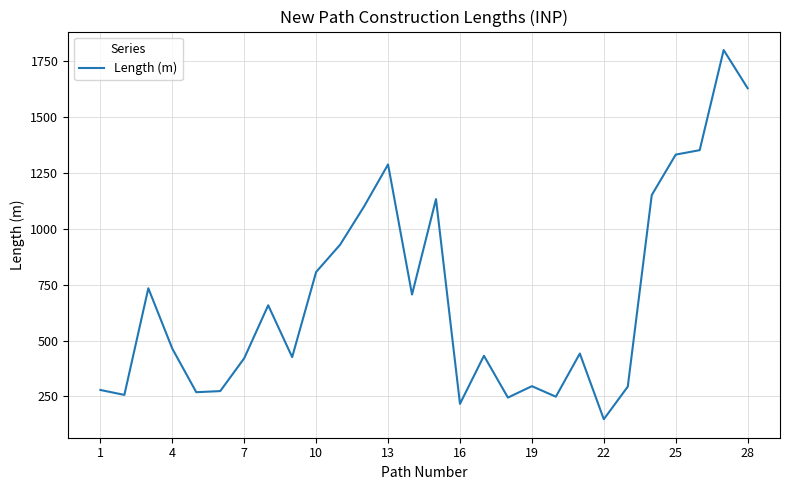

What is the difference between the maximum and minimum values?

1652